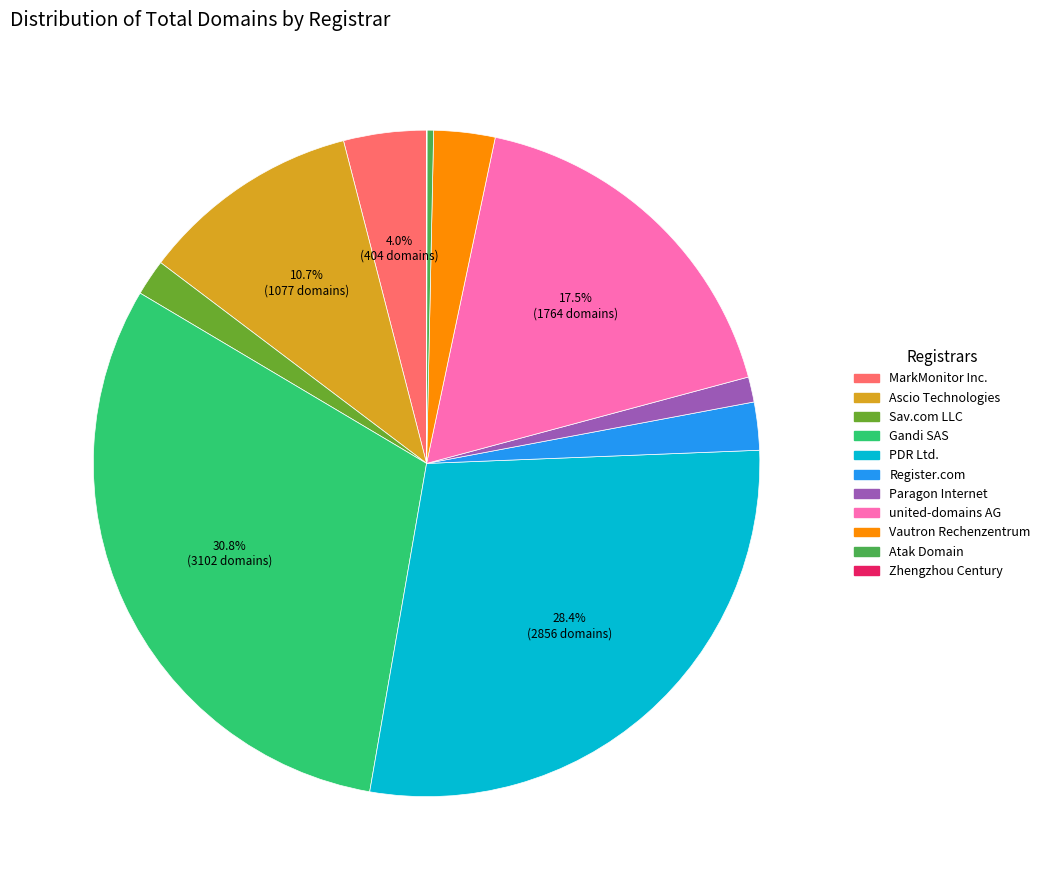

Which has a higher value, PDR Ltd. or Atak Domain?

PDR Ltd.